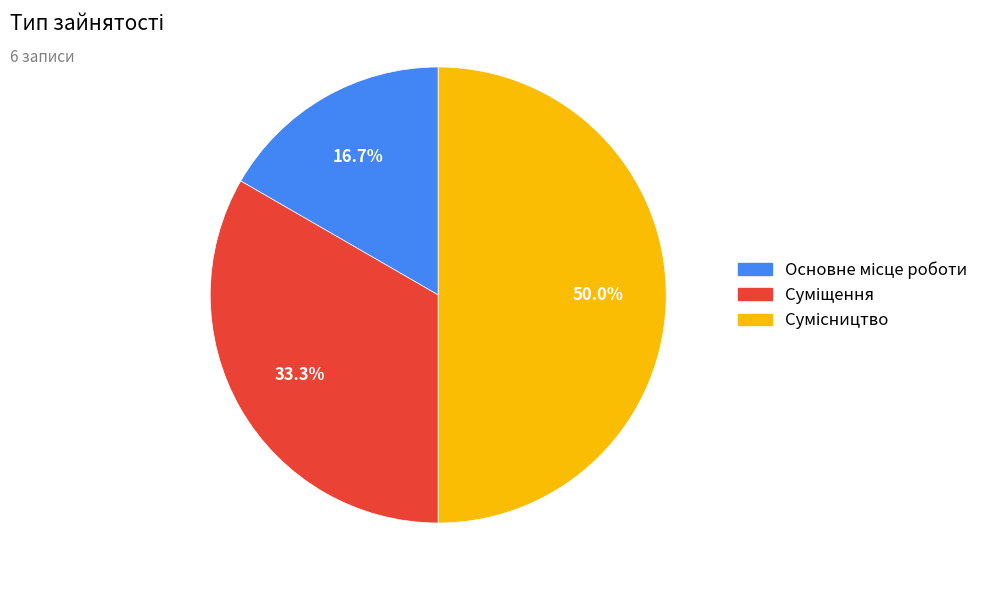

Rank the categories by value from lowest to highest.

Основне місце роботи, Суміщення, Сумісництво